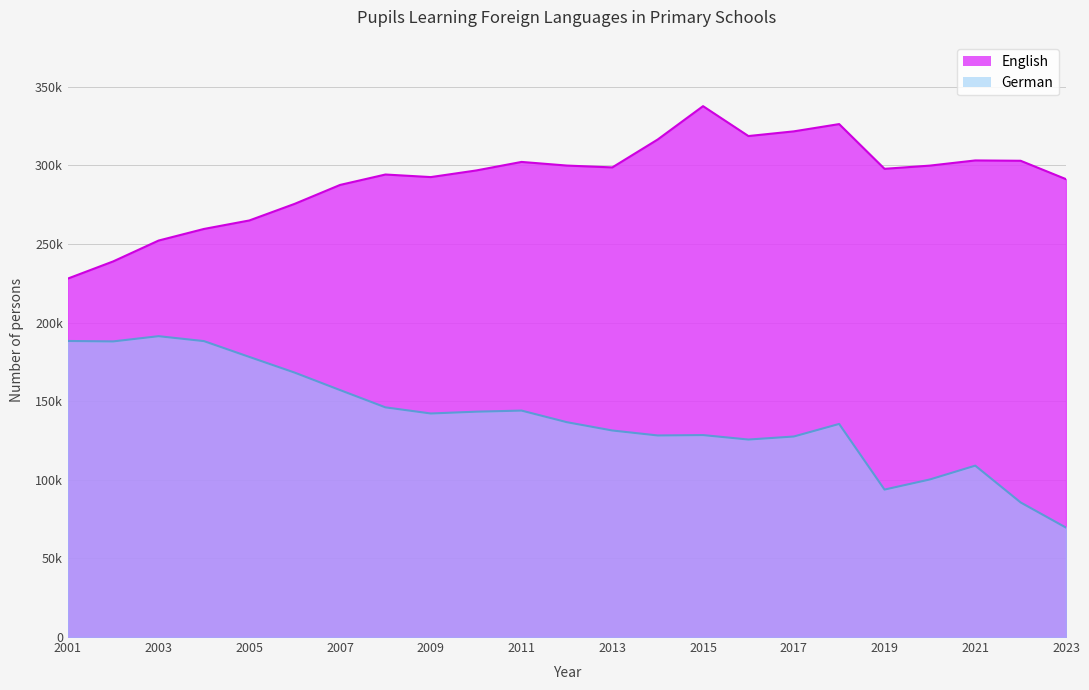

Count the number of data series in this chart.

2